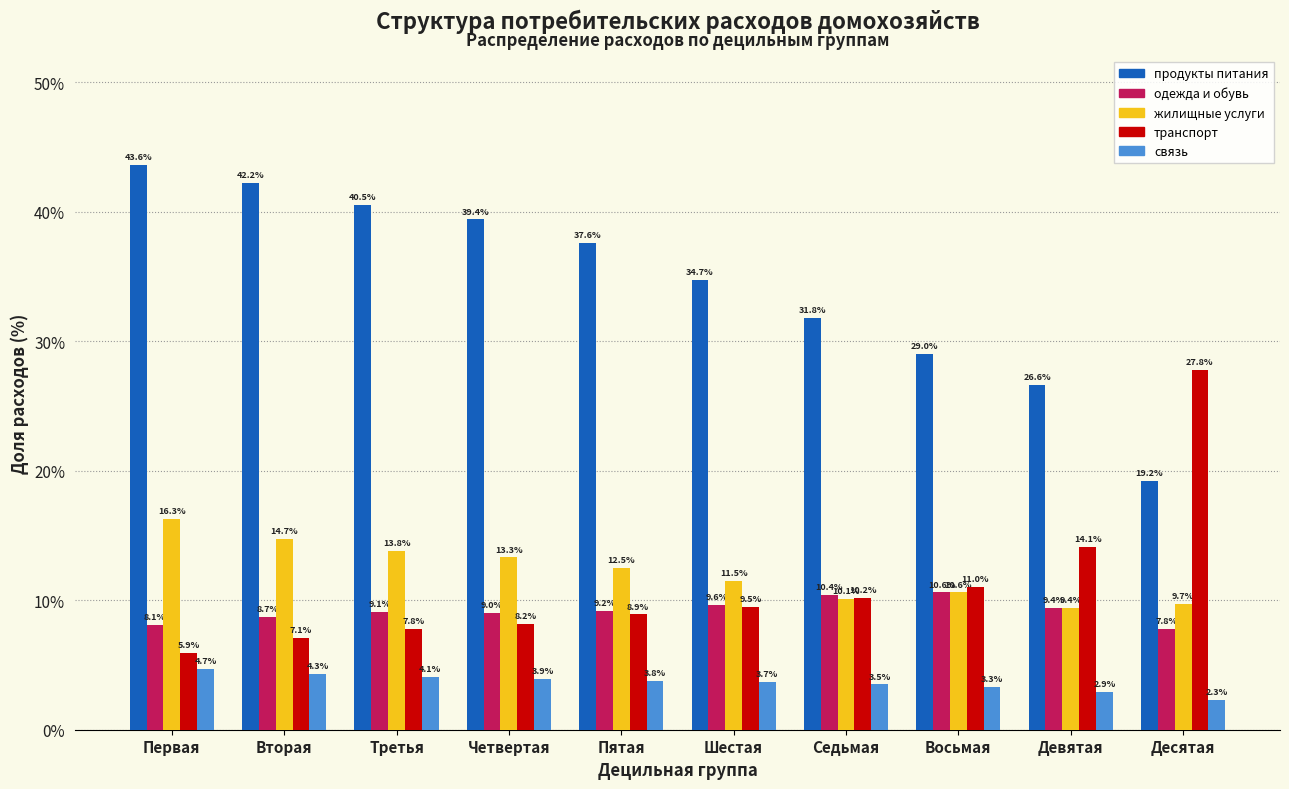

Reading left to right, what are all the values shown in this chart?

продукты питания: 43.6	42.2	40.5	39.4	37.6	34.7	31.8	29.0	26.6	19.2
одежда и обувь: 8.1	8.7	9.1	9.0	9.2	9.6	10.4	10.6	9.4	7.8
жилищные услуги: 16.3	14.7	13.8	13.3	12.5	11.5	10.1	10.6	9.4	9.7
транспорт: 5.9	7.1	7.8	8.2	8.9	9.5	10.2	11.0	14.1	27.8
связь: 4.7	4.3	4.1	3.9	3.8	3.7	3.5	3.3	2.9	2.3